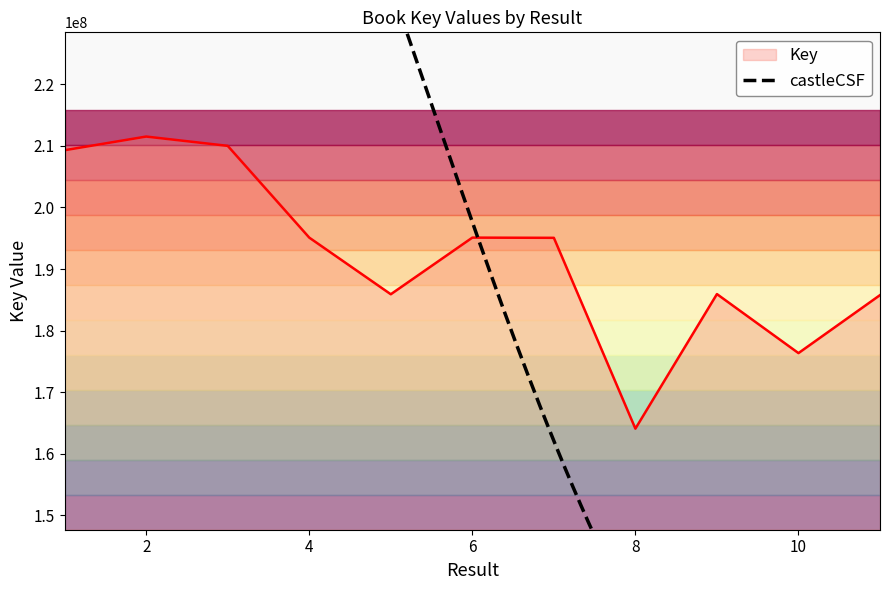

What is the average value?

192197807